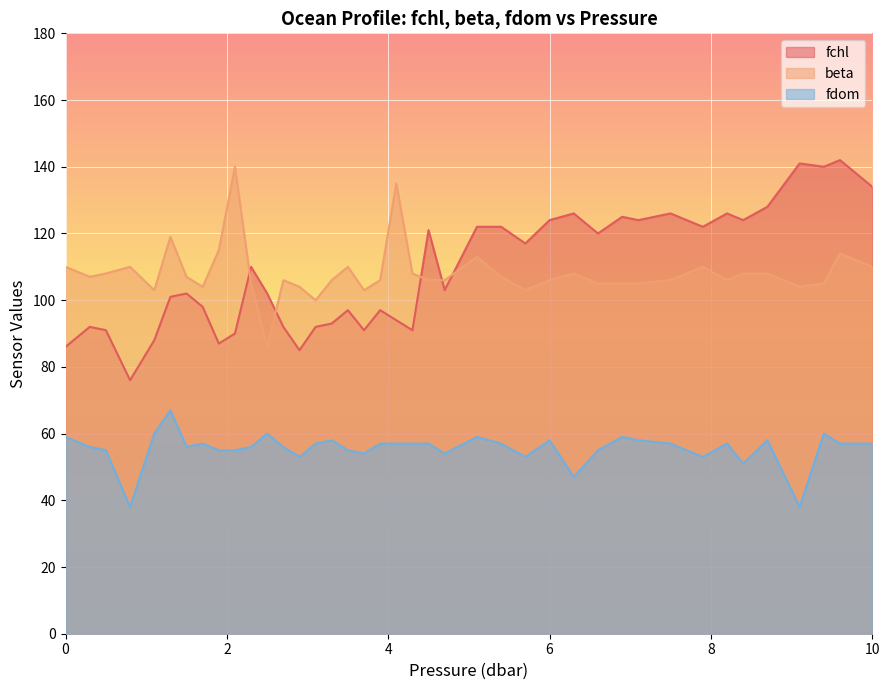

What is the maximum value shown in the chart?

142